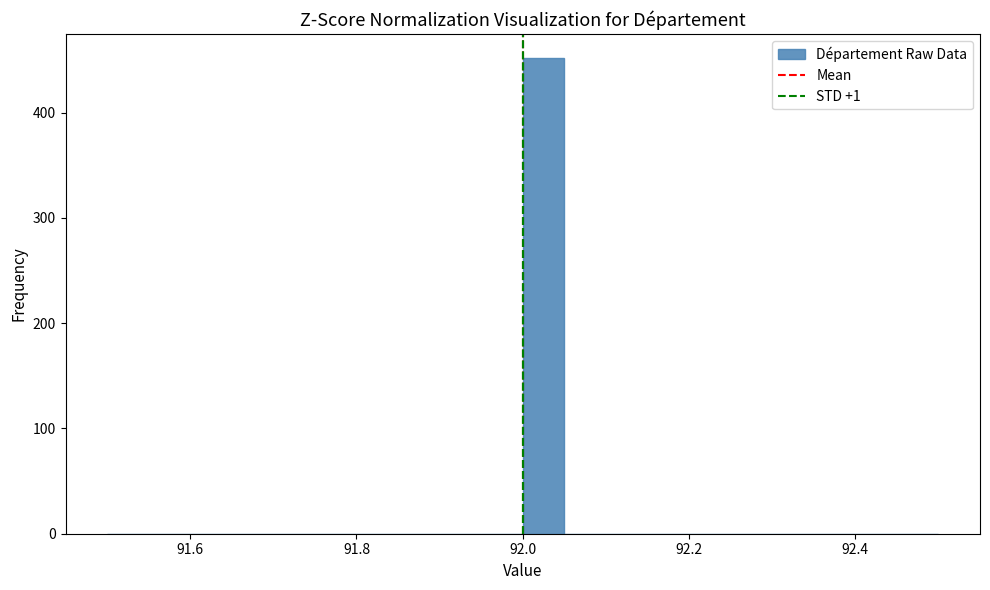

Around what value on the x-axis is the tallest bar? Give the approximate position of its centre, as read against the axis.

92.02